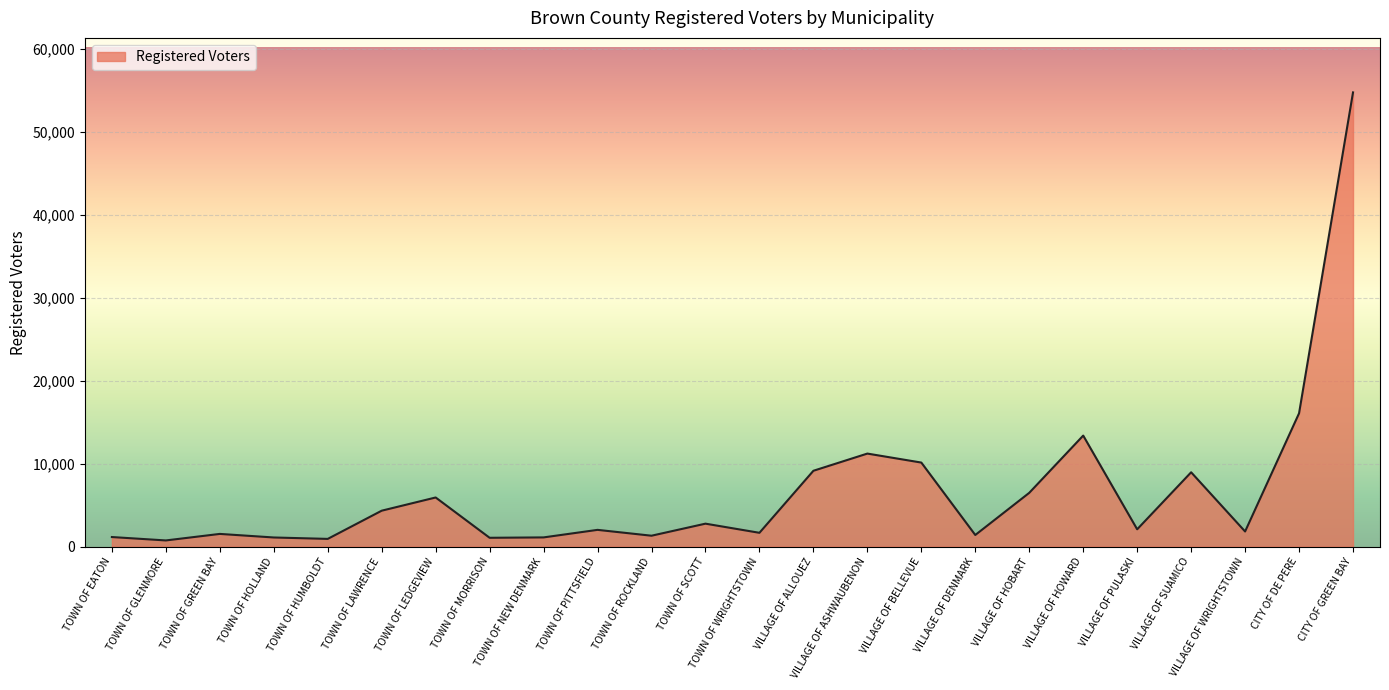

Where does the data first go above 2090?

TOWN OF LAWRENCE